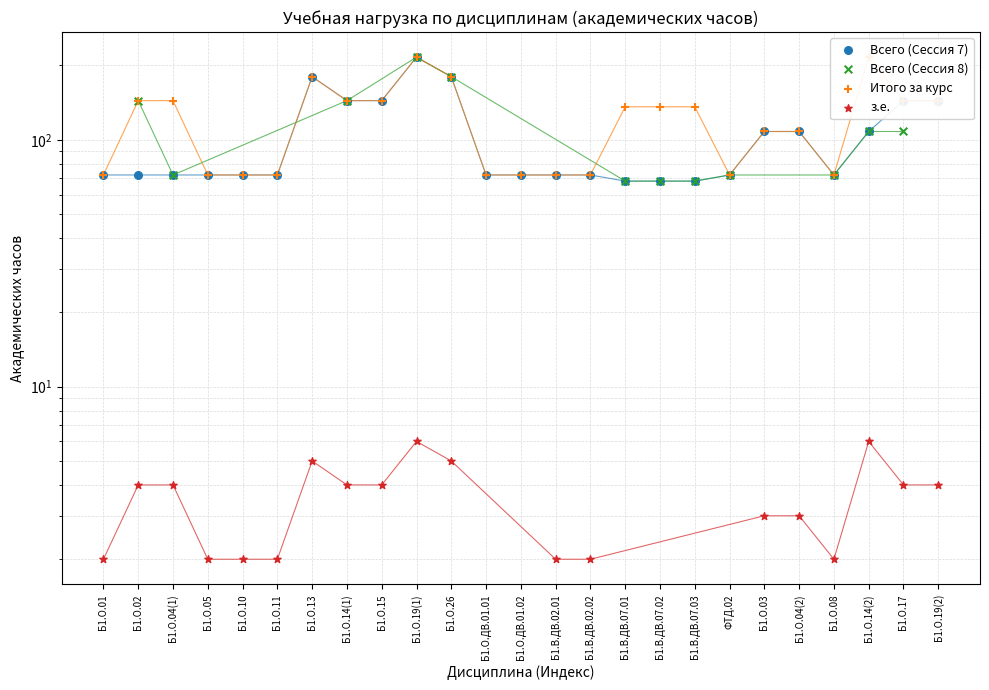

Which series reaches the minimum Y coordinate?

з.е.